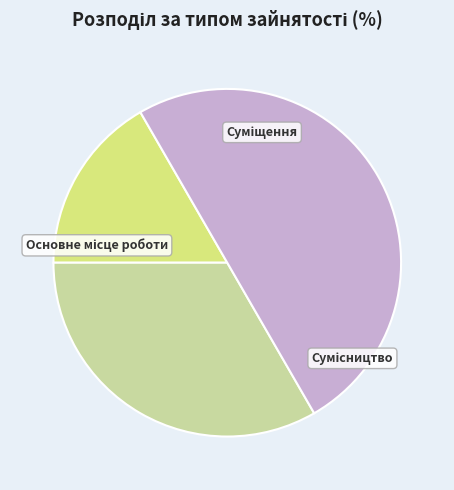

To the nearest percent, what is the average slice percentage?

33%